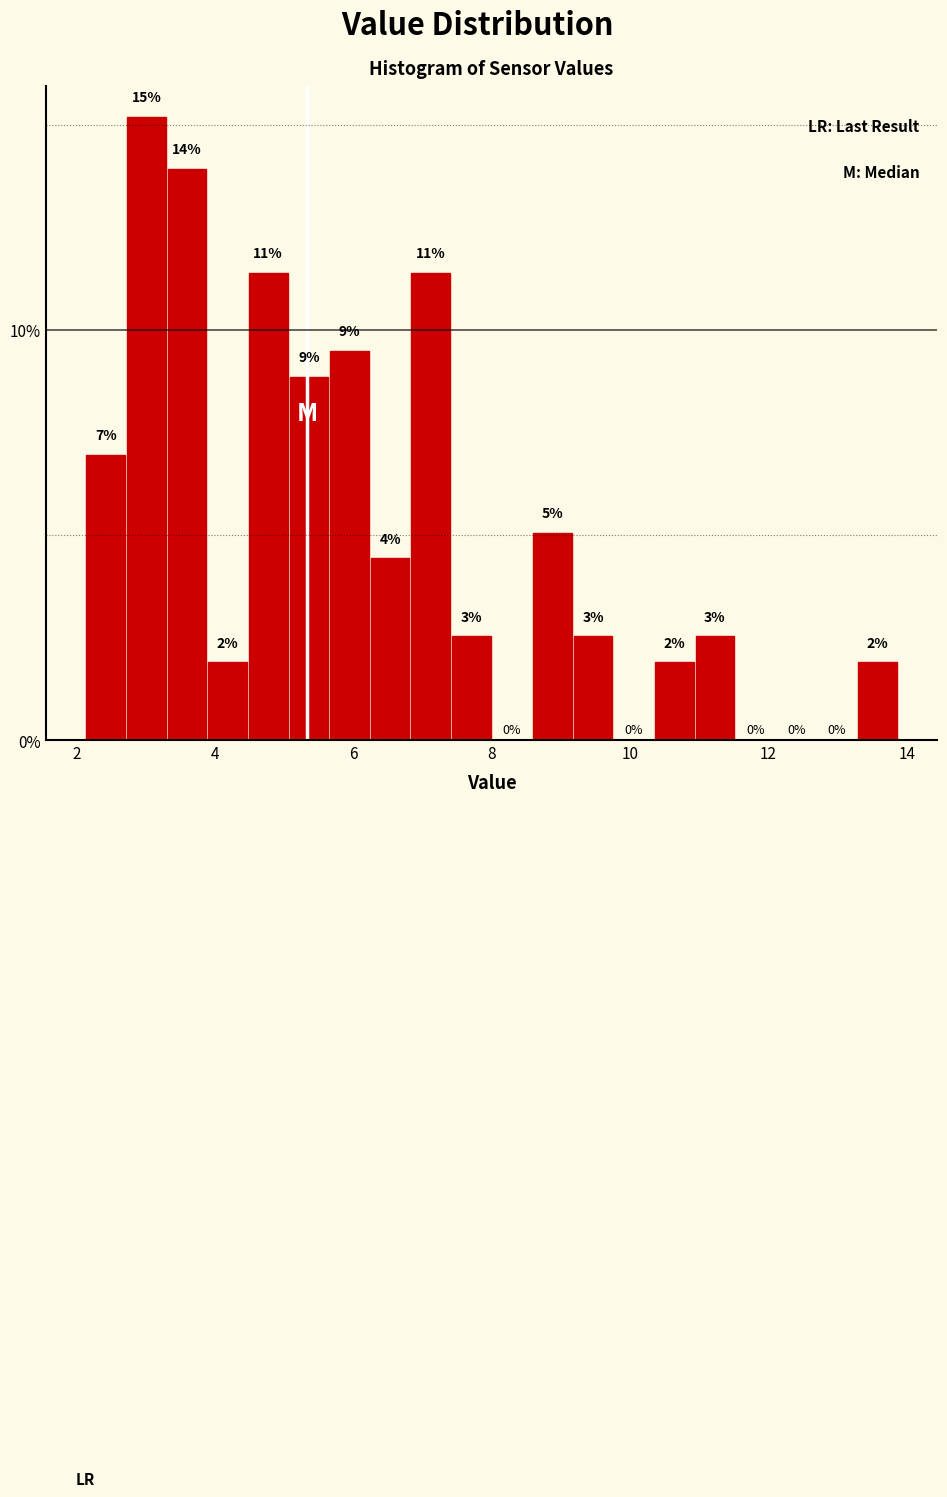

Read against the x-axis, roughly where is the centre of the tallest bar?

3.0